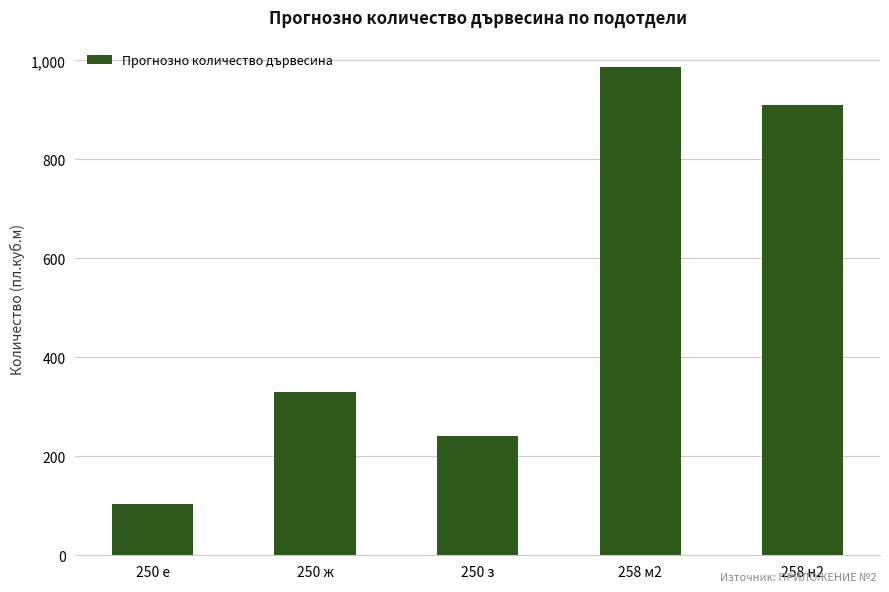

Count the number of data series in this chart.

1